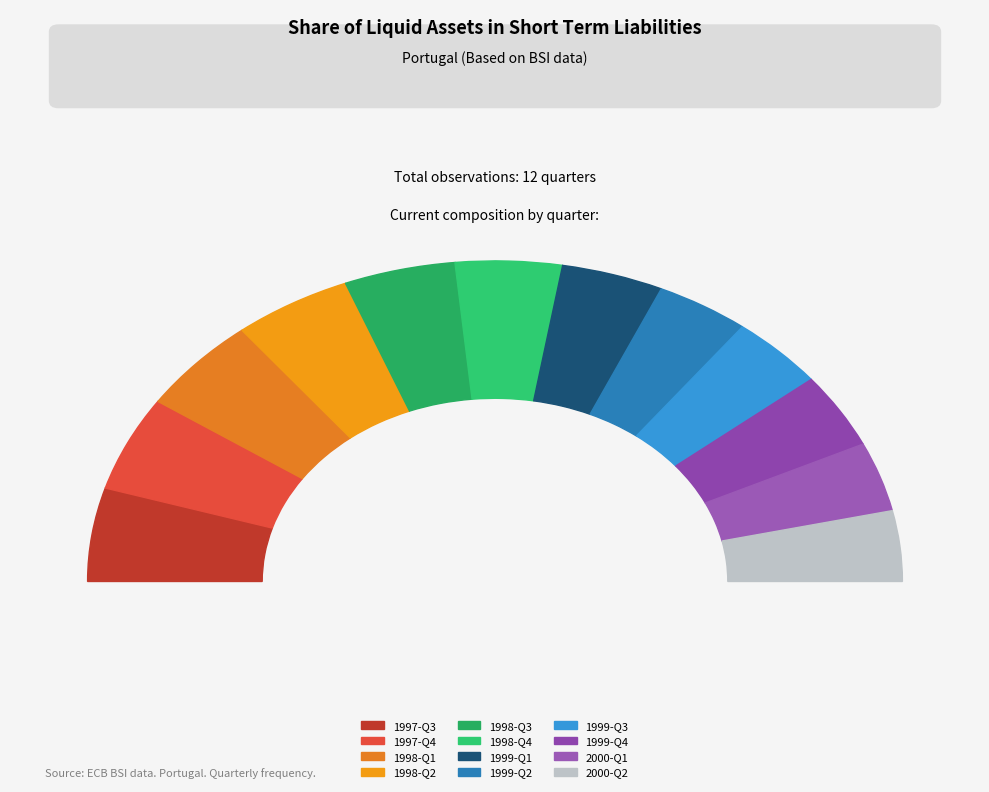

To the nearest percent, what portion does 1998-Q2 represent?

9%